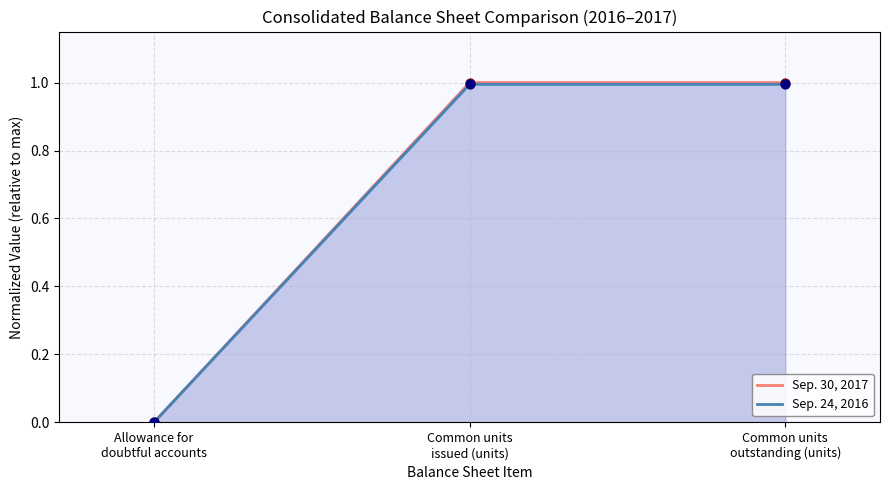

At how many categories does at least one series exceed 0?

3